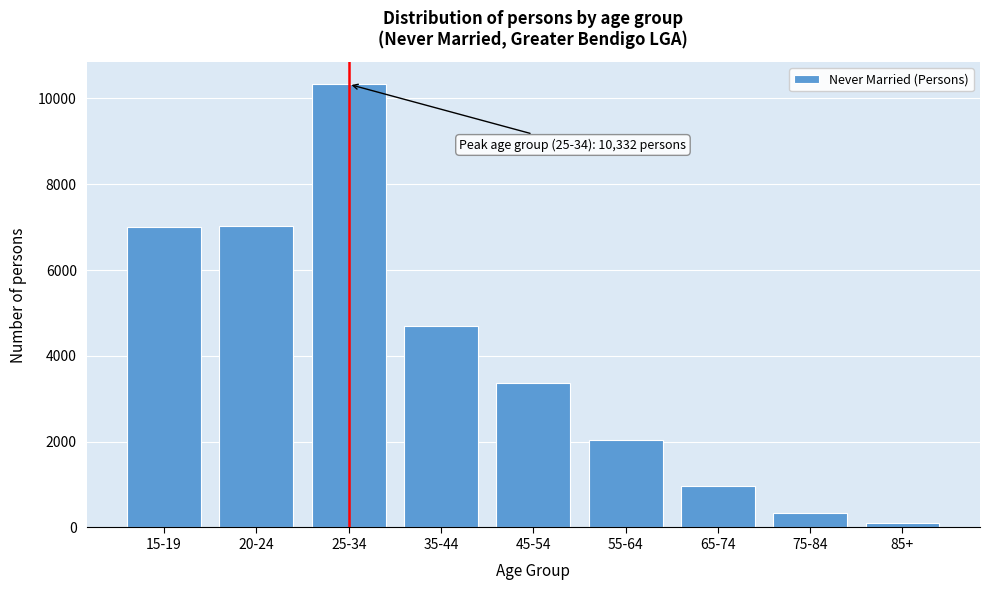

The value at 15-19 is 9882. True or false?

False